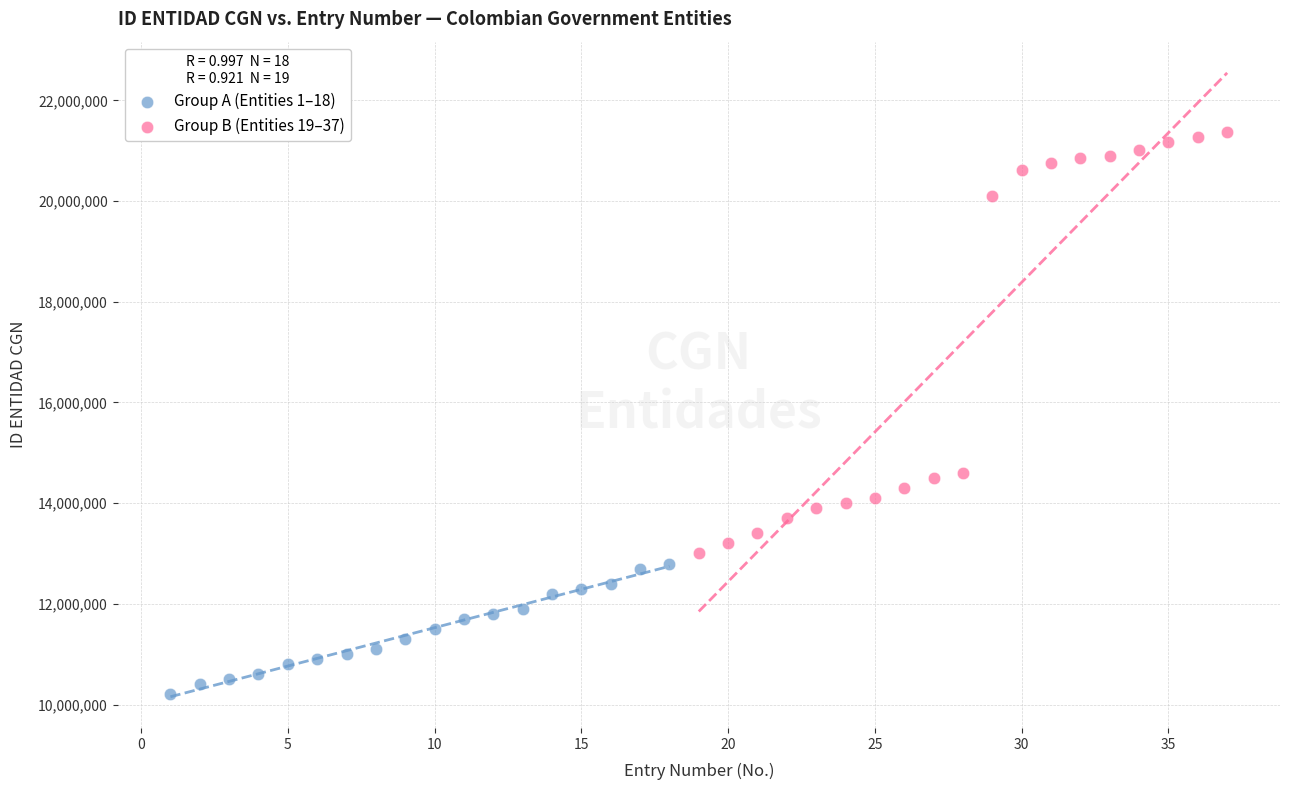

Which series reaches the minimum Y coordinate?

Group A (Entities 1–18)